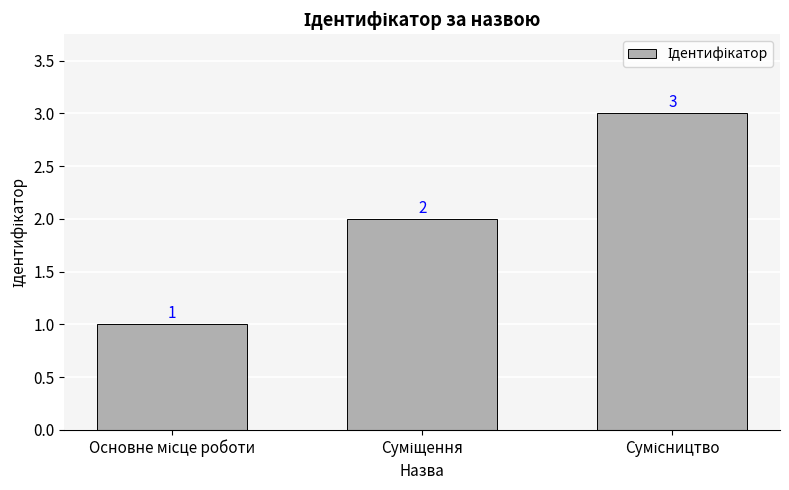

What is the value of the 2nd bar from the left?

2